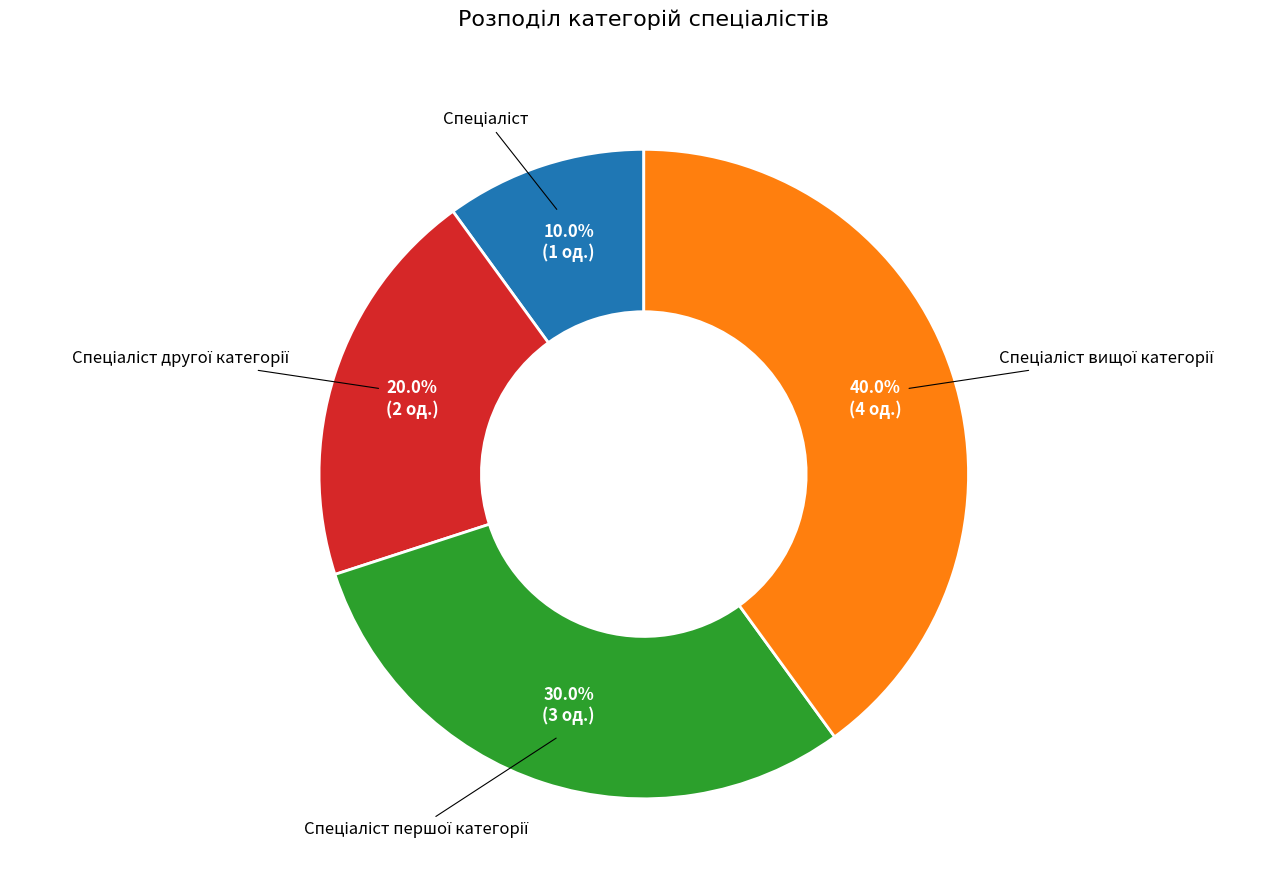

How many slices are in this pie chart?

4